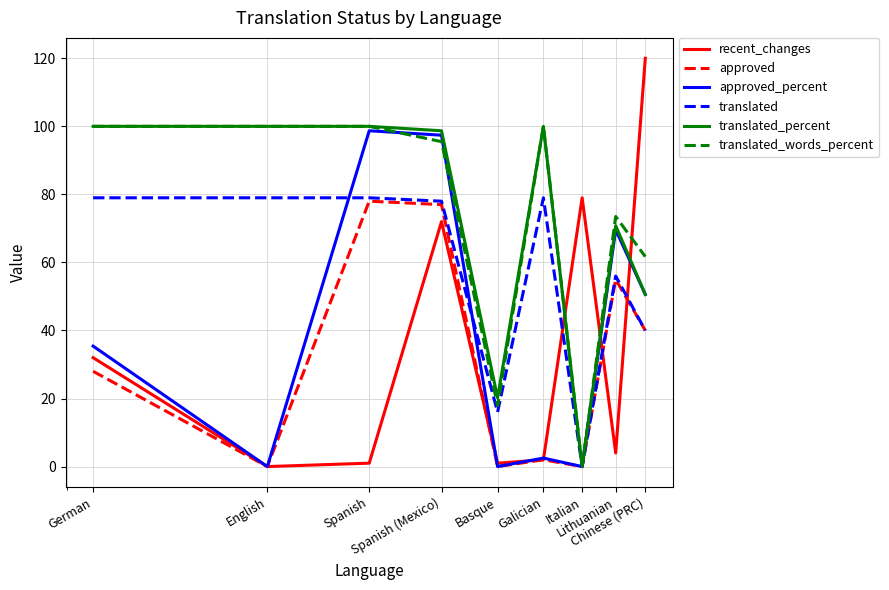

Does the chart display data point markers on the line(s)?

No